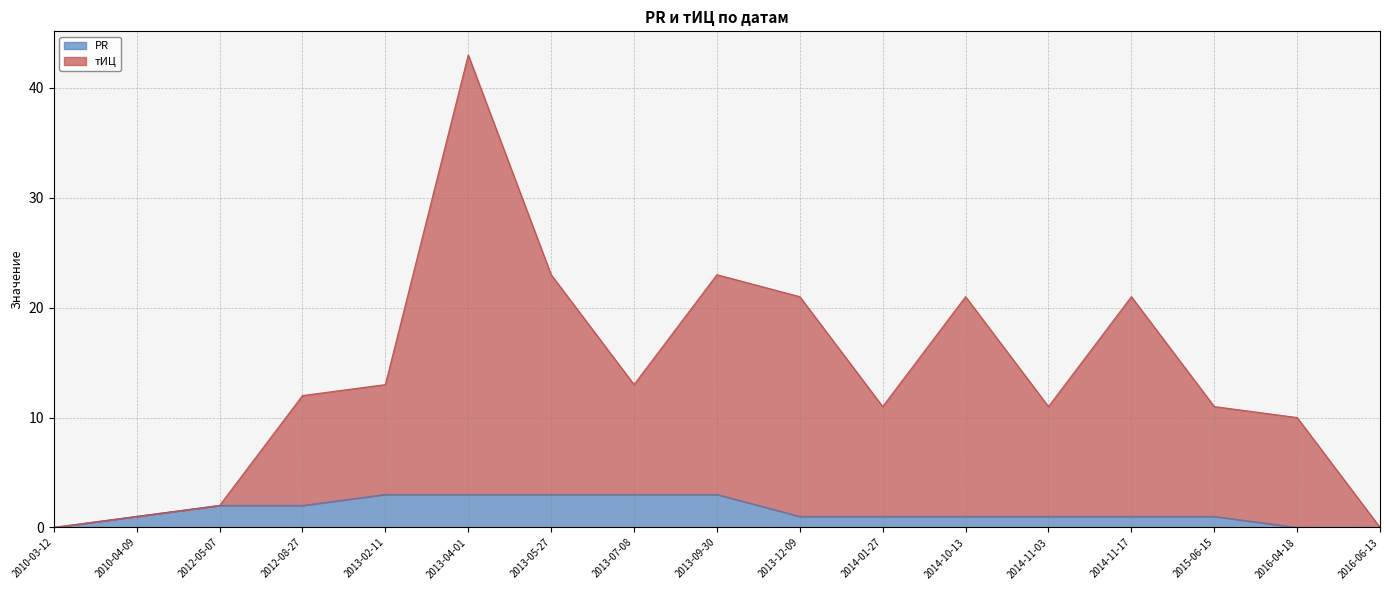

Reading right to left, transcribe all the data shown in this chart.

PR: 0	0	1	1	1	1	1	1	3	3	3	3	3	2	2	1	0
тИЦ: 0	10	11	21	11	21	11	21	23	13	23	43	13	12	2	1	0